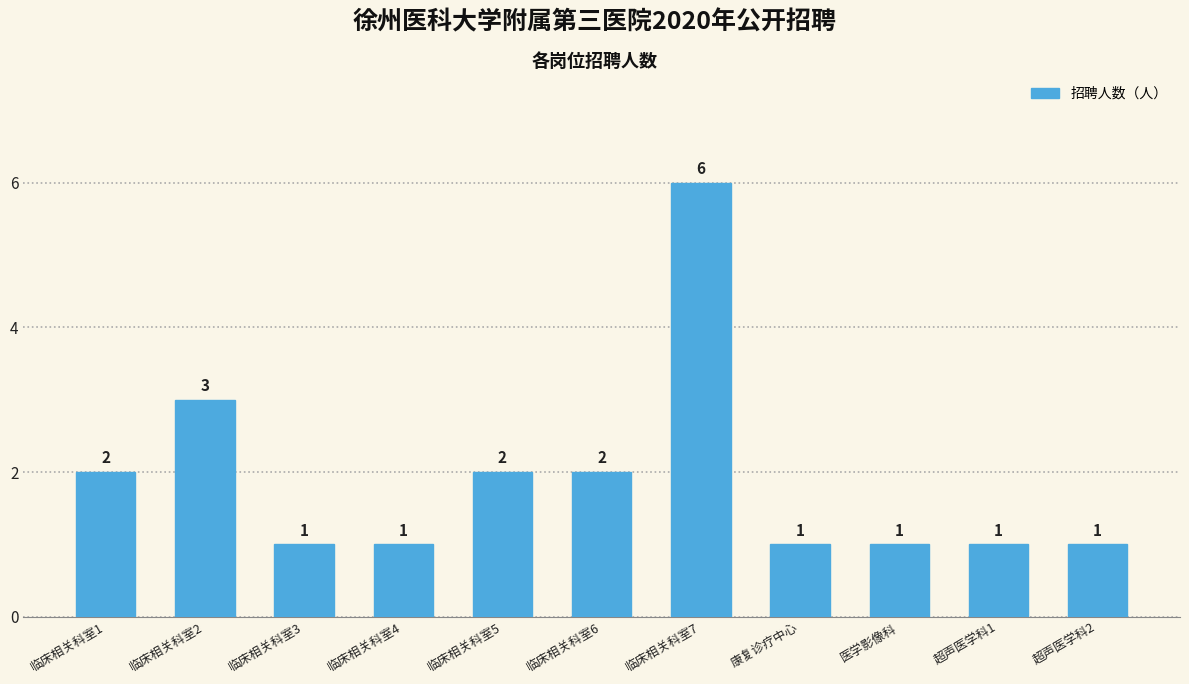

Approximately how many times larger is the value at 超声医学科2 compared to 超声医学科1?

1.0